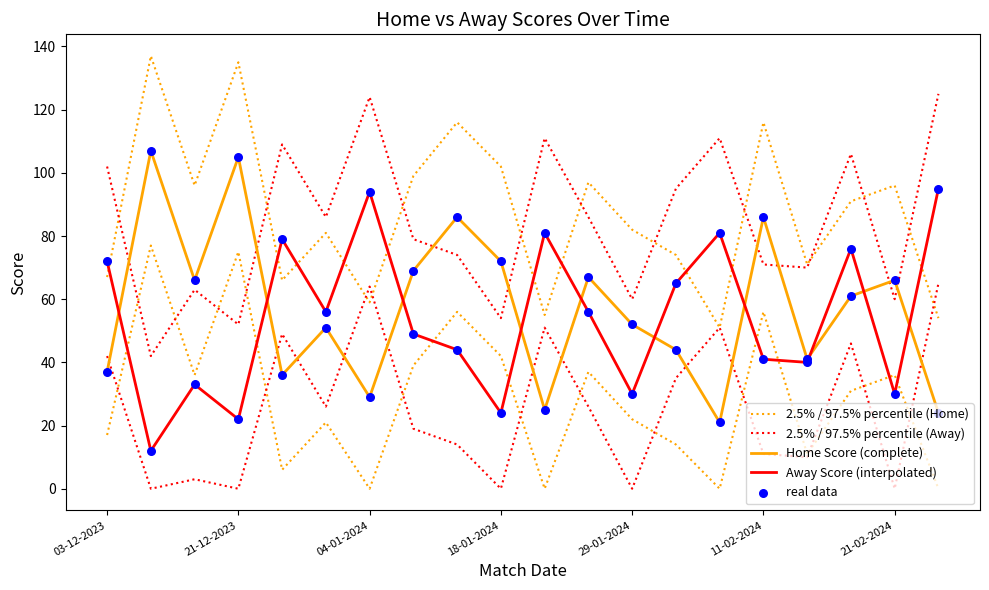

Is the value of 2.5% / 97.5% percentile (Away) at 21-02-2024 greater than the value of Home Score (complete) at 04-01-2024?

Yes